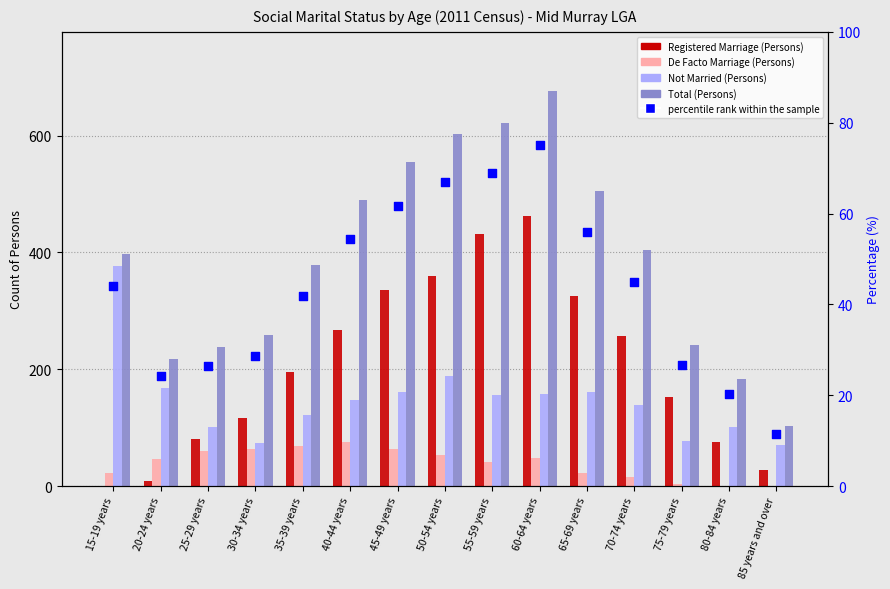

Which series reaches the maximum Y coordinate?

Total (Persons)